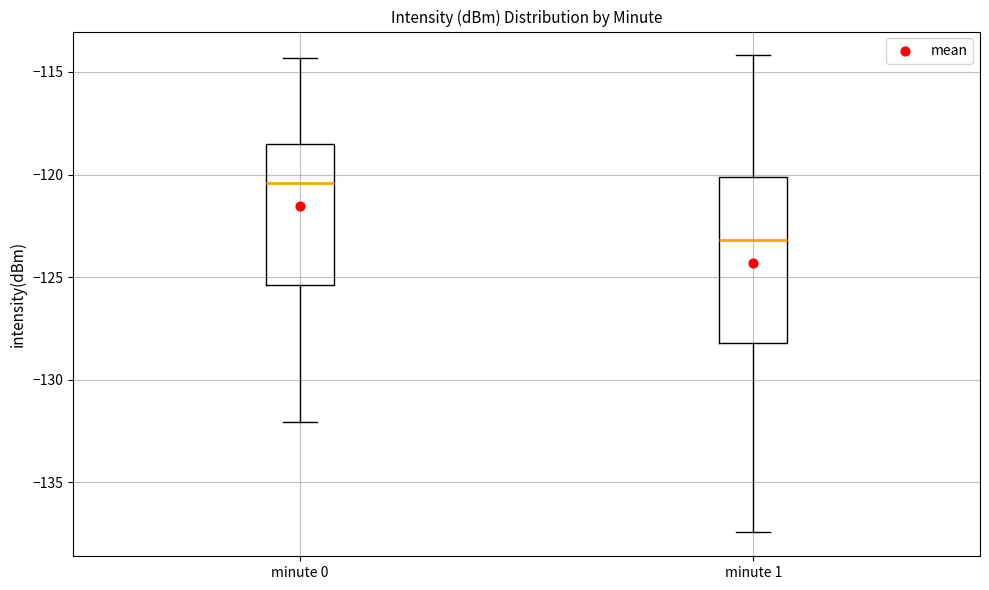

Where is the upper edge of the box for minute 1 on the y-axis? The values are not printed on the chart, so give them approximately, as read against the axis.

-120.0